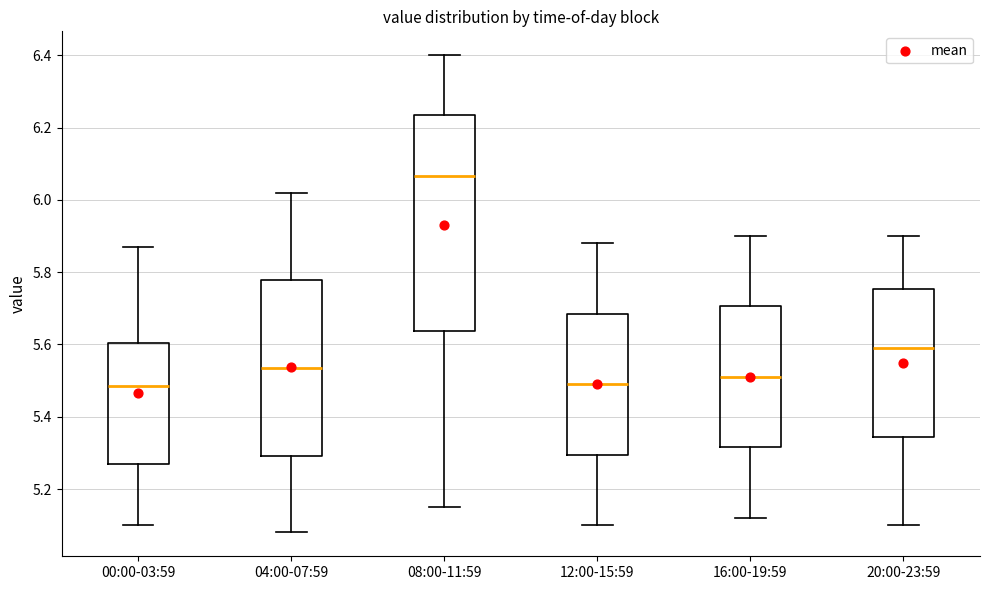

Where is the lower edge of the box for 20:00-23:59 on the y-axis? The values are not printed on the chart, so give them approximately, as read against the axis.

5.34